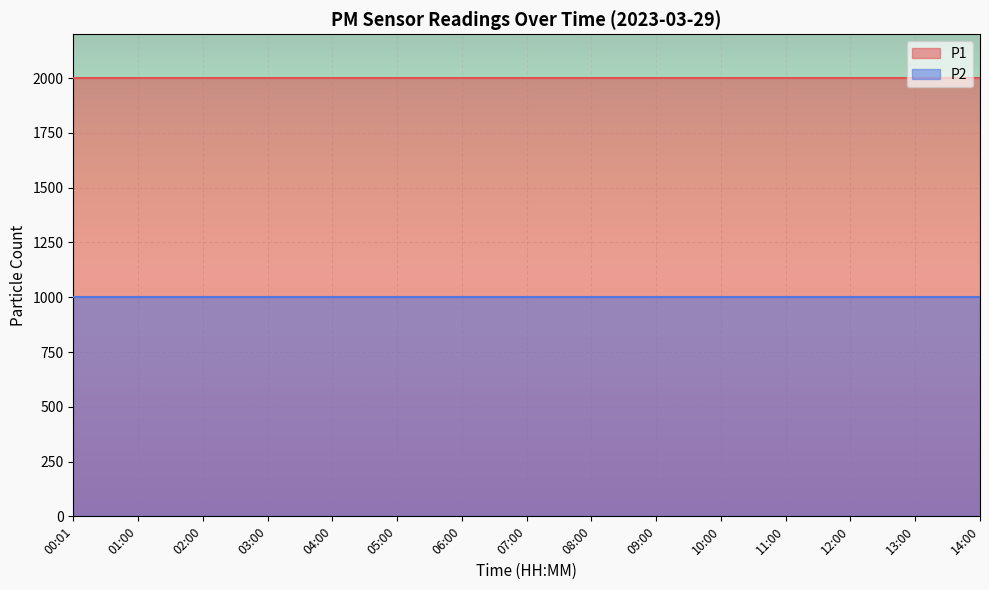

Reading right to left, what are all the values shown in this chart?

P1: 14:00=1999.9	13:00=1999.9	12:00=1999.9	11:00=1999.9	10:00=1999.9	09:00=1999.9	08:00=1999.9	07:00=1999.9	06:00=1999.9	05:00=1999.9	04:00=1999.9	03:00=1999.9	02:00=1999.9	01:00=1999.9	00:01=1999.9
P2: 14:00=999.9	13:00=999.9	12:00=999.9	11:00=999.9	10:00=999.9	09:00=999.9	08:00=999.9	07:00=999.9	06:00=999.9	05:00=999.9	04:00=999.9	03:00=999.9	02:00=999.9	01:00=999.9	00:01=999.9